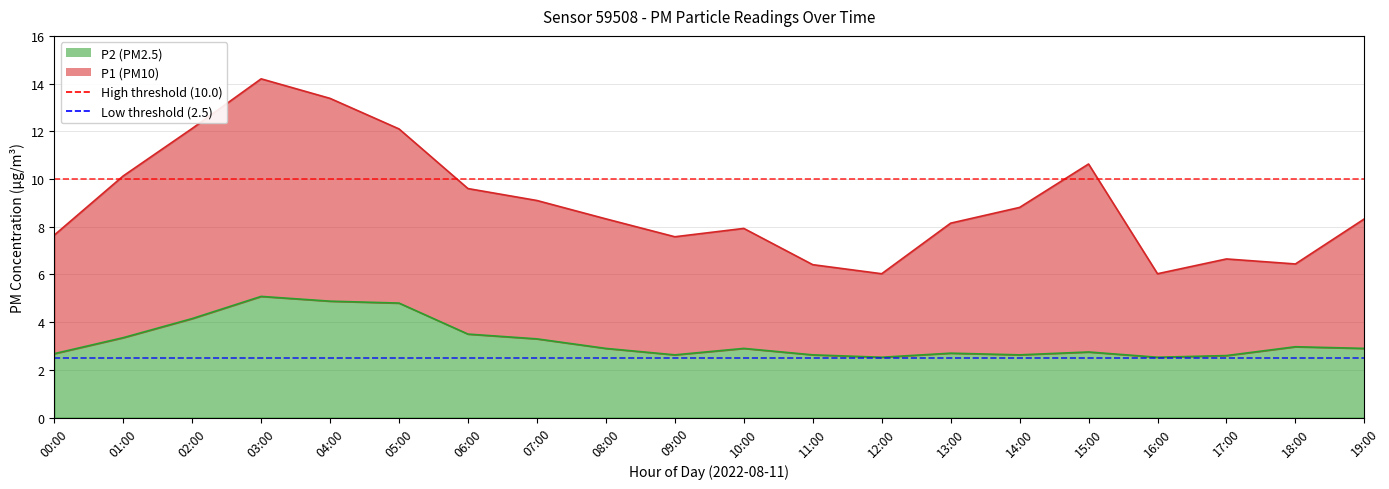

What is the sum of the High threshold (10.0) values at 01:00 and 00:00?

20.0